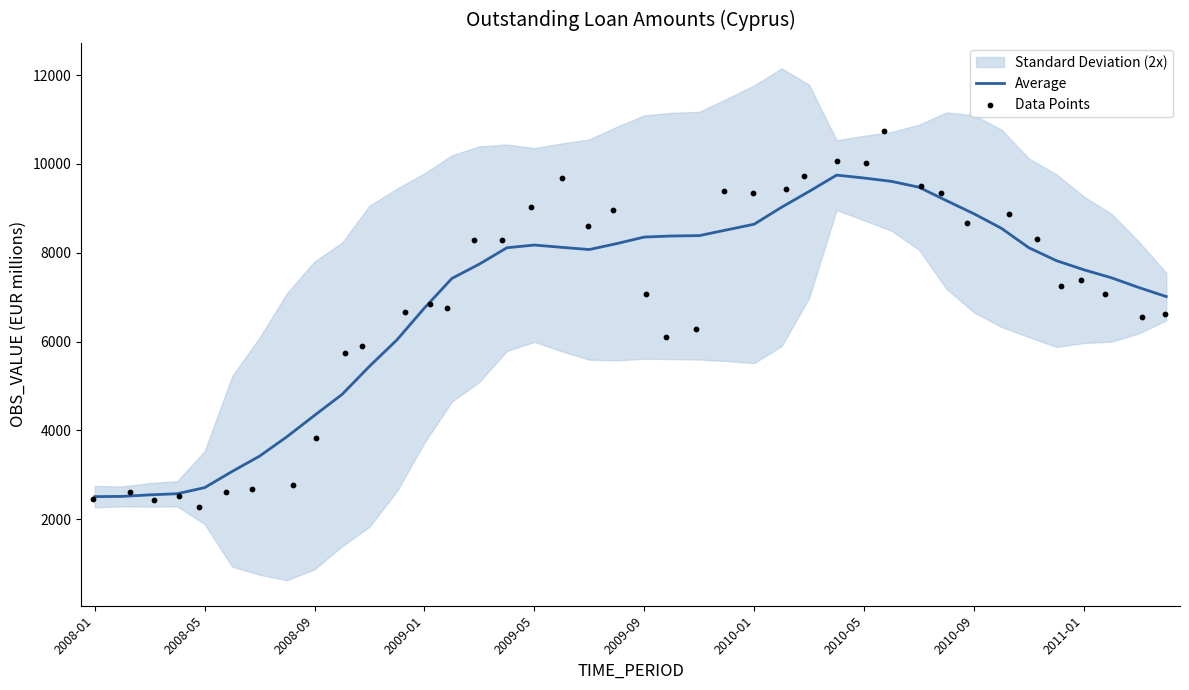

What is the minimum value for Average?

2509.2